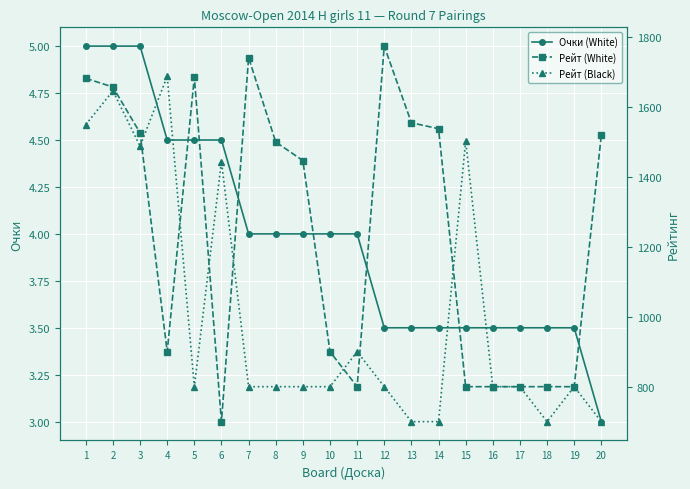

Is it true that Рейт (White) equals 572.3 at 4?

False